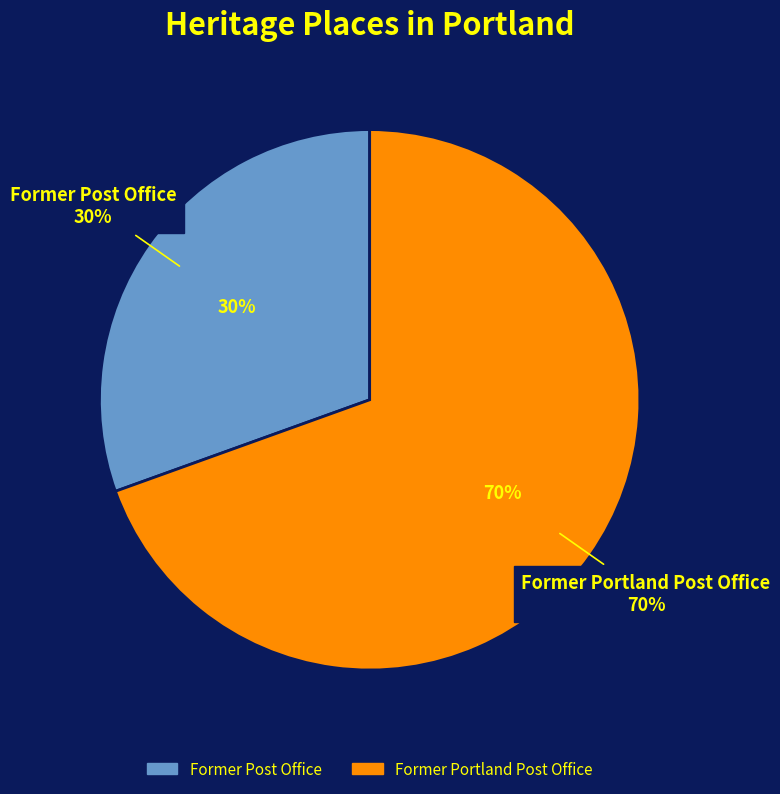

The Former Post Office slice represents 19% of the pie. True or false?

False